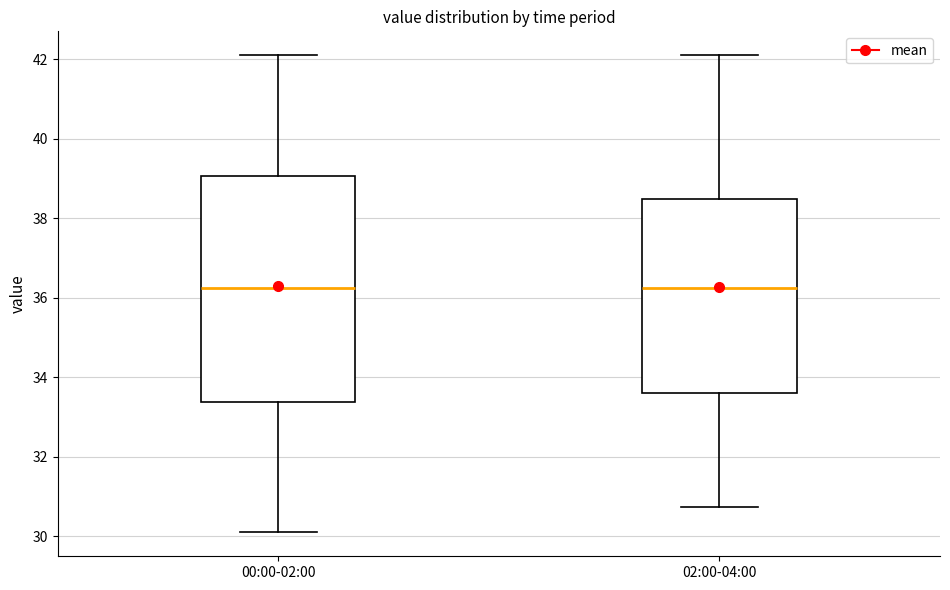

Reading left to right, read every box against the y-axis: the position of its median line, the range the box covers, and the ends of its whiskers. The values are not printed on the chart, so give them approximately, as read against the axis.

00:00-02:00: median 36.2, box 33.4 to 39.0, whiskers 30.2 to 42.2
02:00-04:00: median 36.2, box 33.6 to 38.4, whiskers 30.8 to 42.2